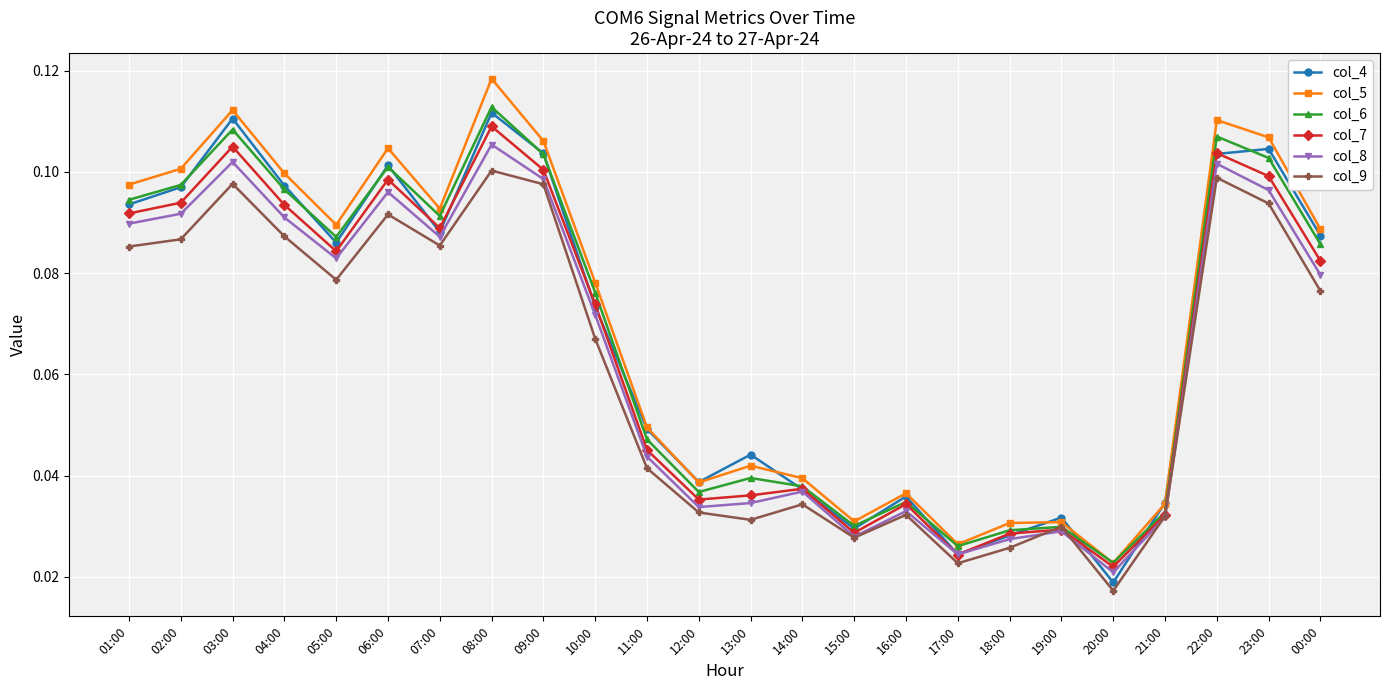

Is the value of col_4 at 02:00 greater than the value of col_8 at 15:00?

Yes